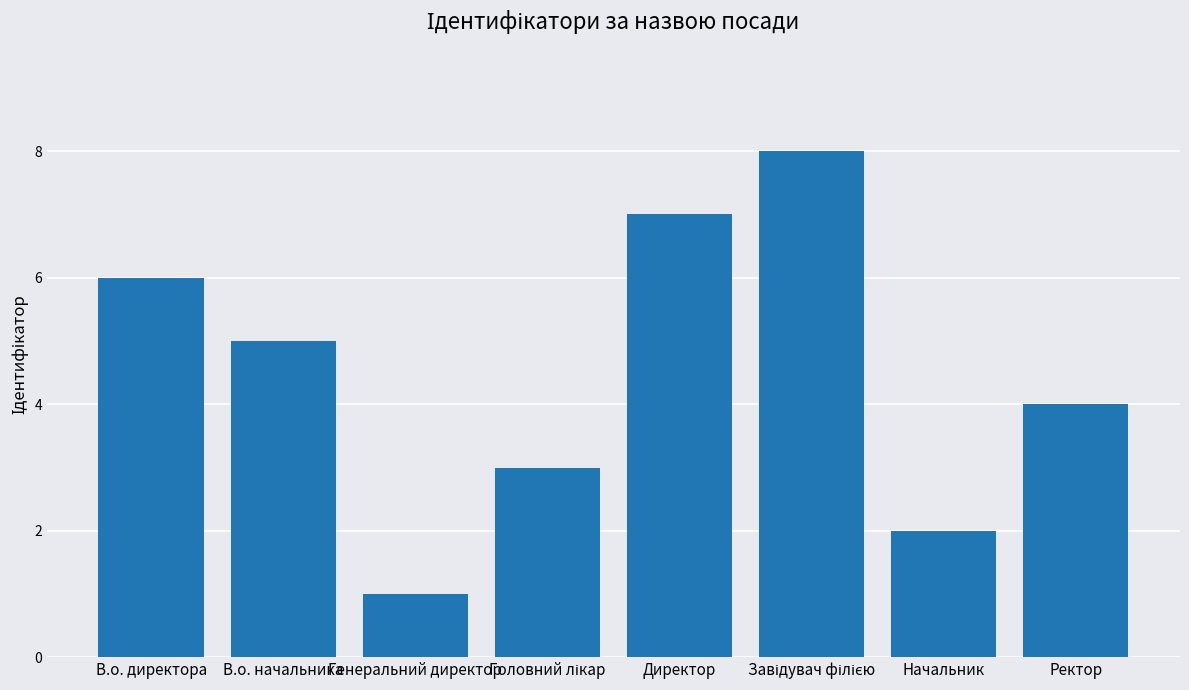

Does the chart contain stacked bars?

No